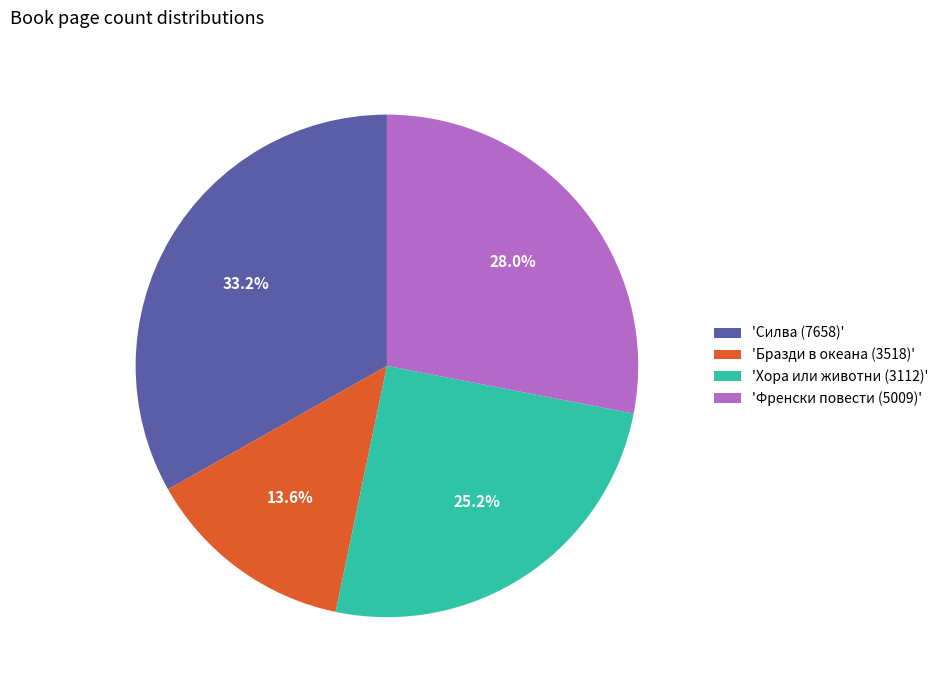

Is there any slice that represents more than half of the pie?

No